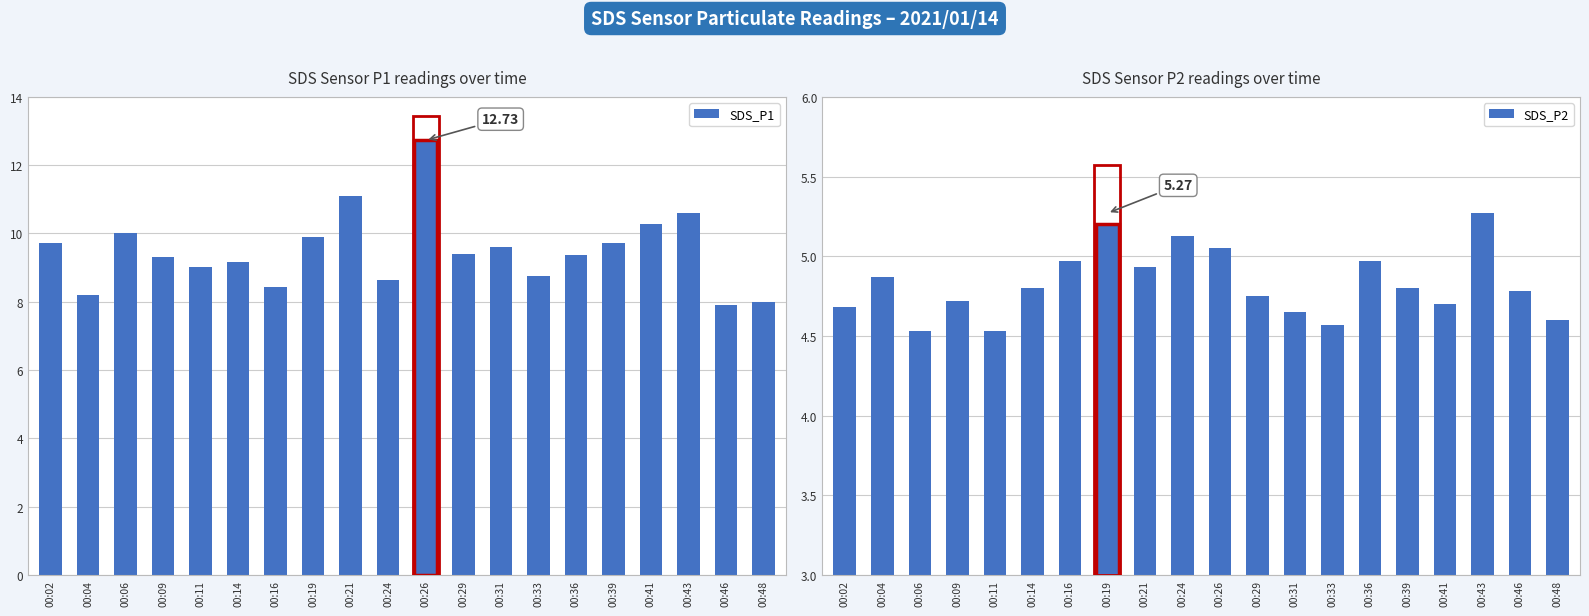

At how many categories does at least one series exceed 7?

20